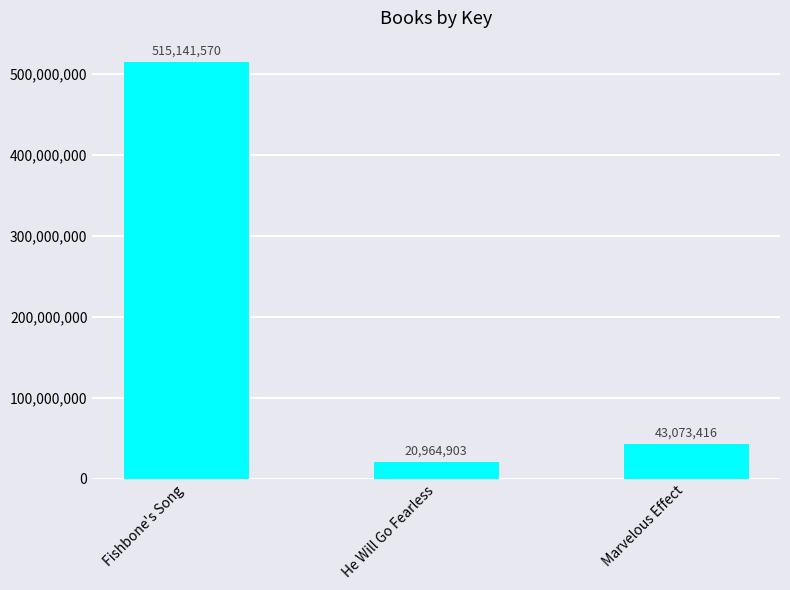

What position from the right is Marvelous Effect?

1